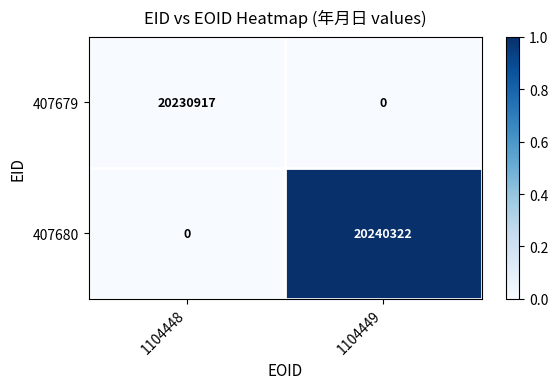

The value of 407680 at 1104449 is 20240322. True or false?

True